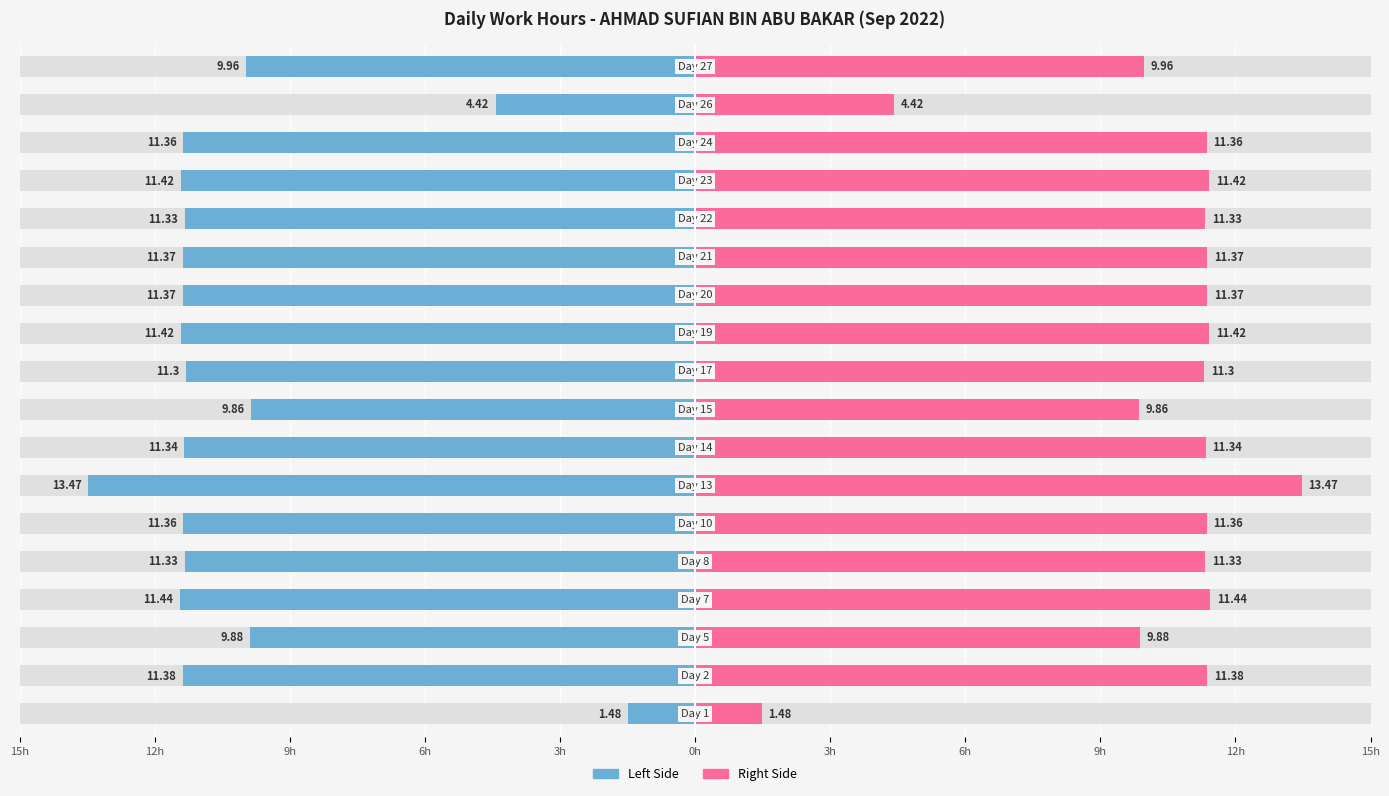

What is the value of the Low (Hours) bar at the 10th from the left?

-11.4